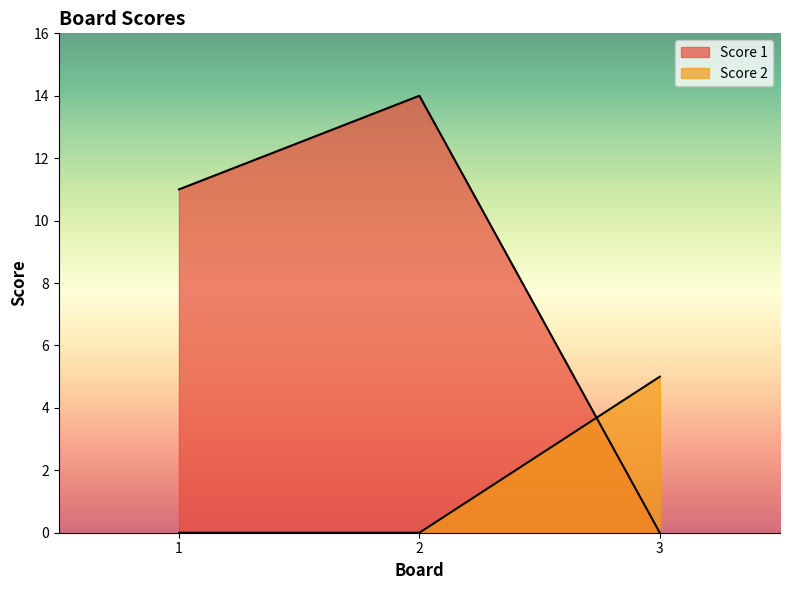

Is the value of Score 2 at 3 greater than the value of Score 1 at 1?

No